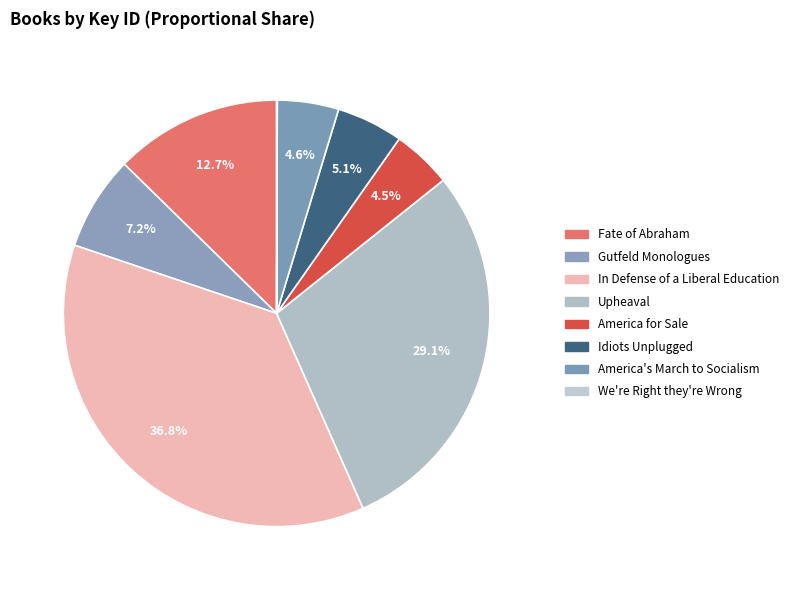

What is the largest slice in the pie chart?

In Defense of a Liberal Education